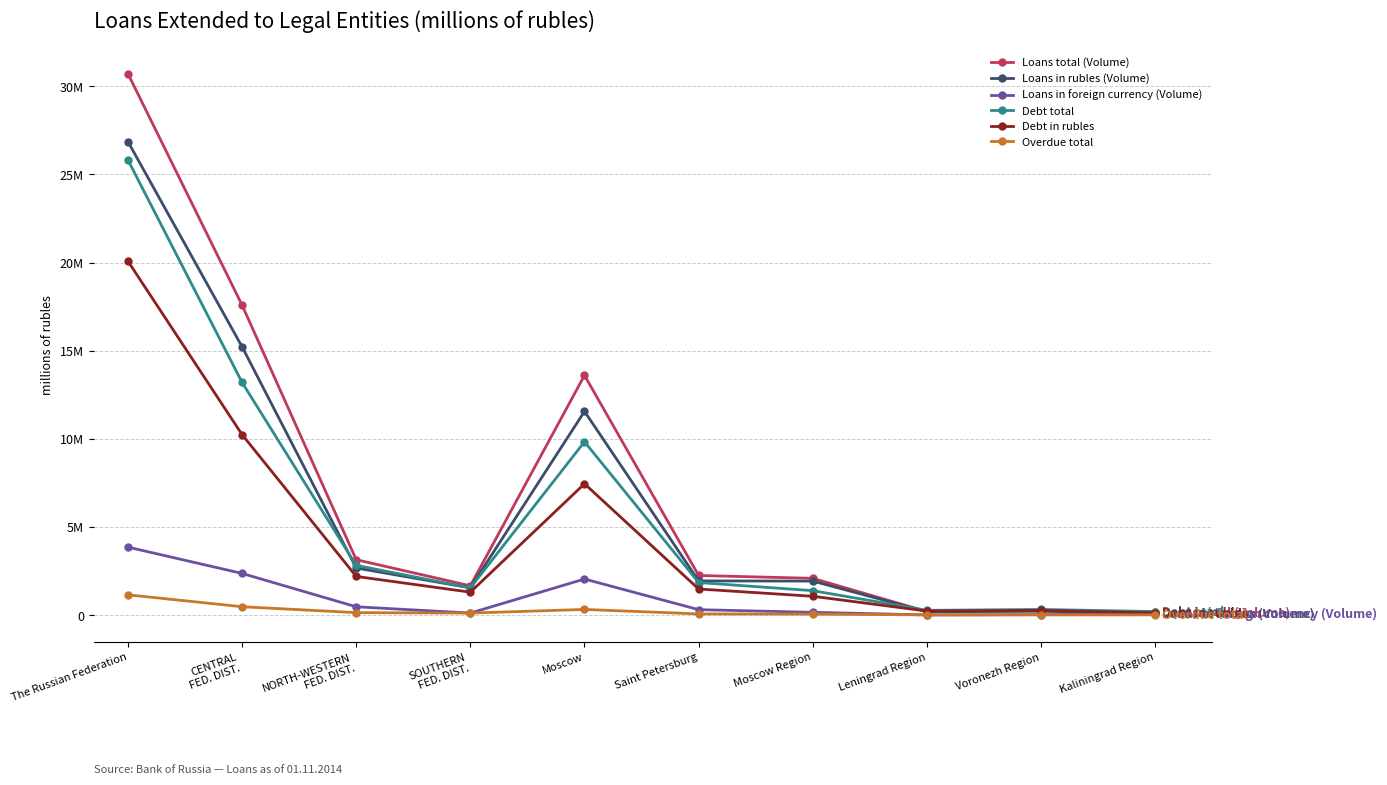

List the series in order of their peak value, lowest first.

Overdue total, Loans in foreign currency (Volume), Debt in rubles, Debt total, Loans in rubles (Volume), Loans total (Volume)